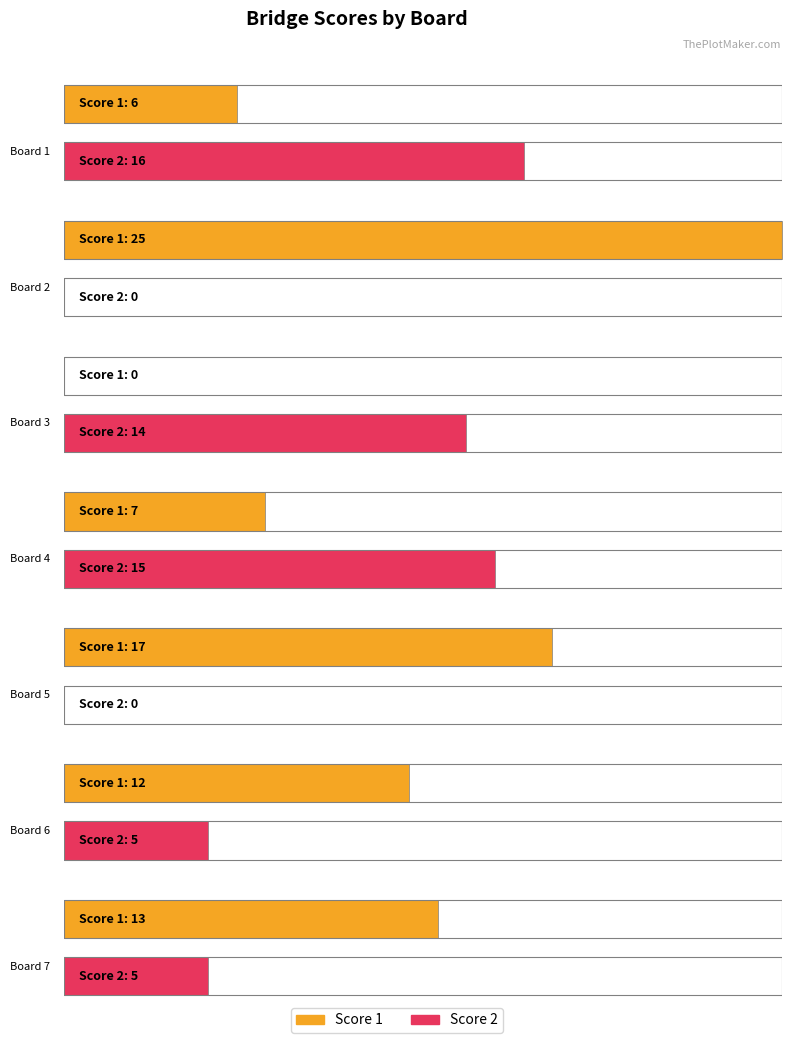

What is the sum of all Score 1 values?

80